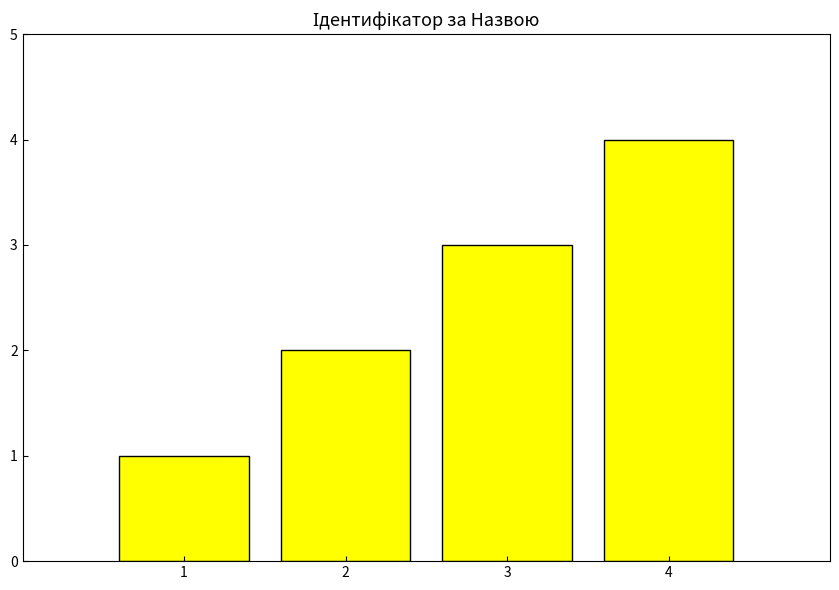

Reading left to right, list all the values displayed in this chart.

1=1	2=2	3=3	4=4